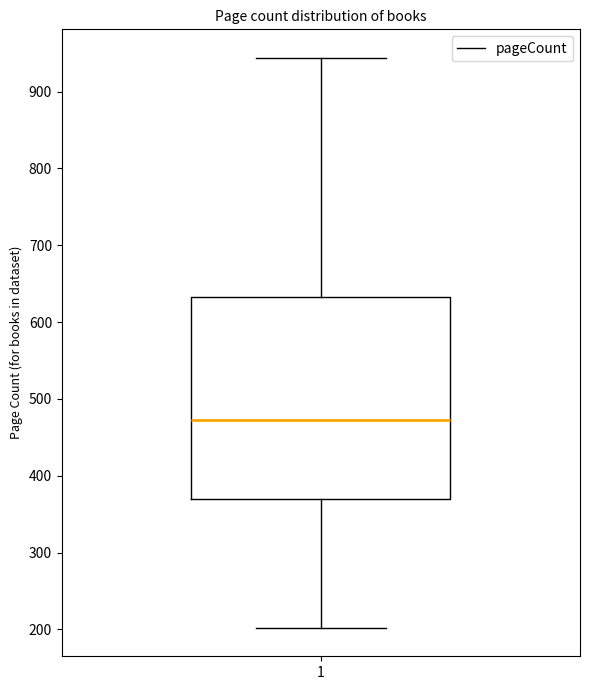

Where does the lower whisker of the box at x = 1 end on the y-axis? The values are not printed on the chart, so give them approximately, as read against the axis.

200